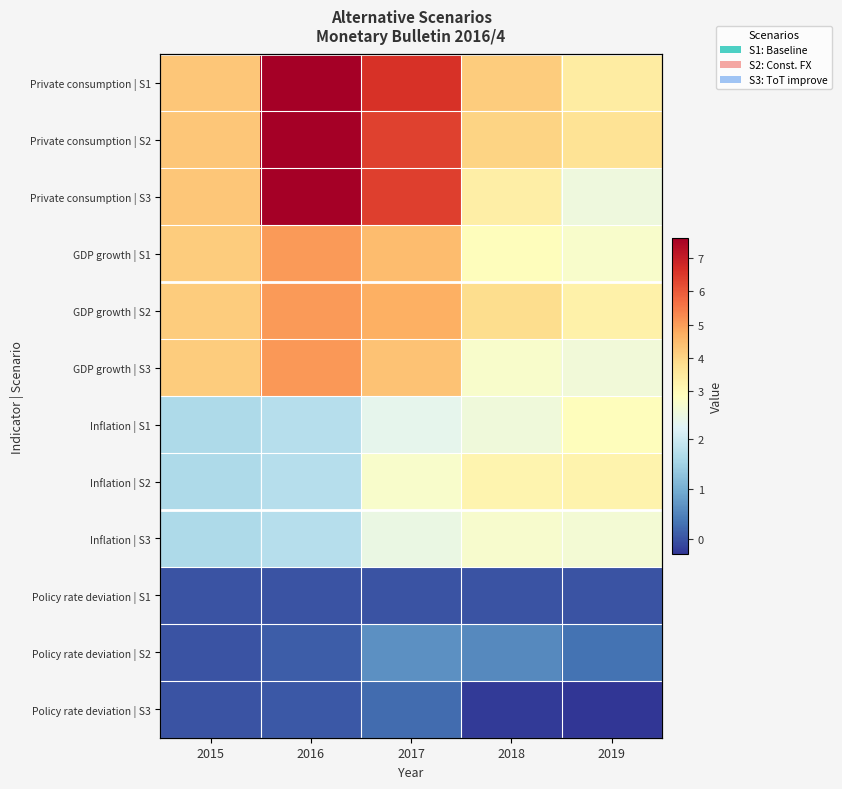

Which series has the largest total across all categories?

Private consumption | S1